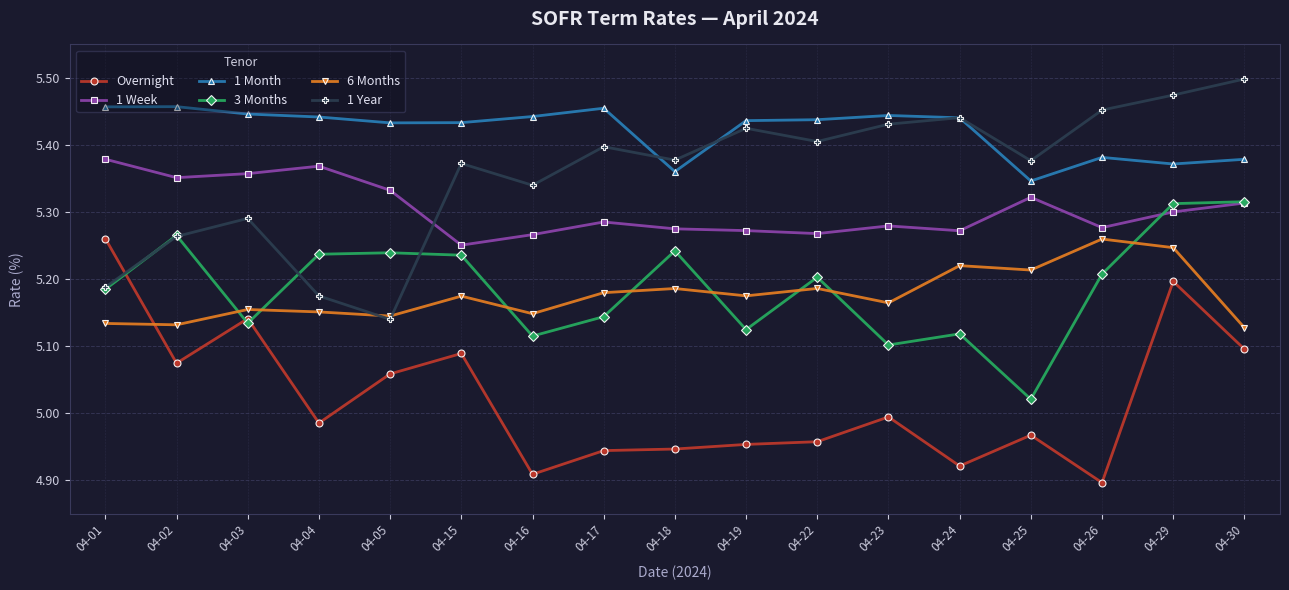

Which series has the largest total across all categories?

1 Month